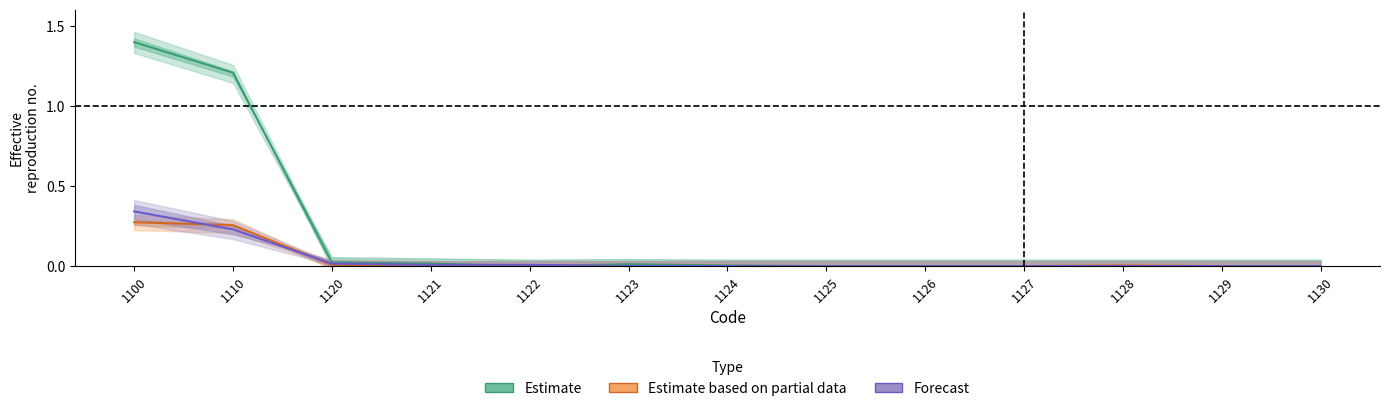

Is the value of Forecast at 1124 greater than the value of Estimate at 1127?

No